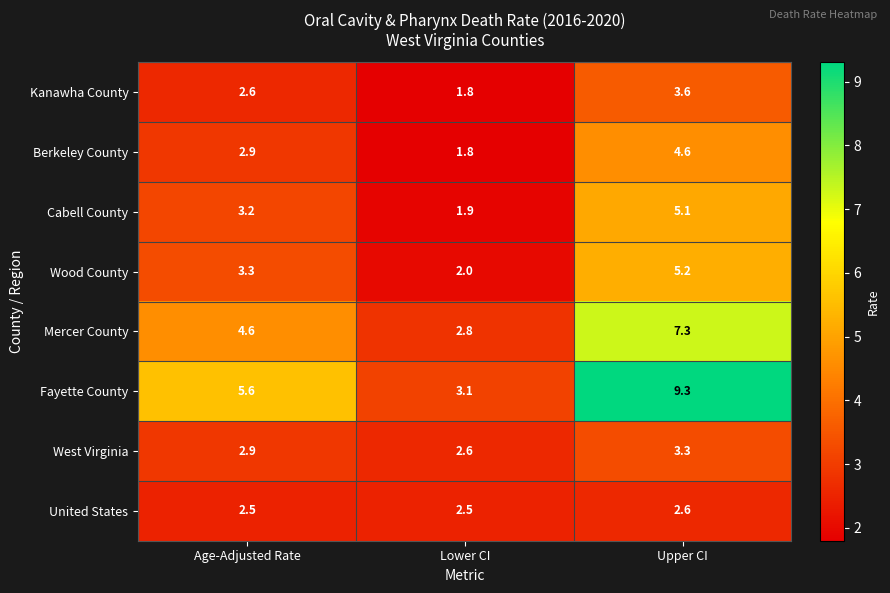

Where does the Wood County series first go above 3?

Age-Adjusted Rate